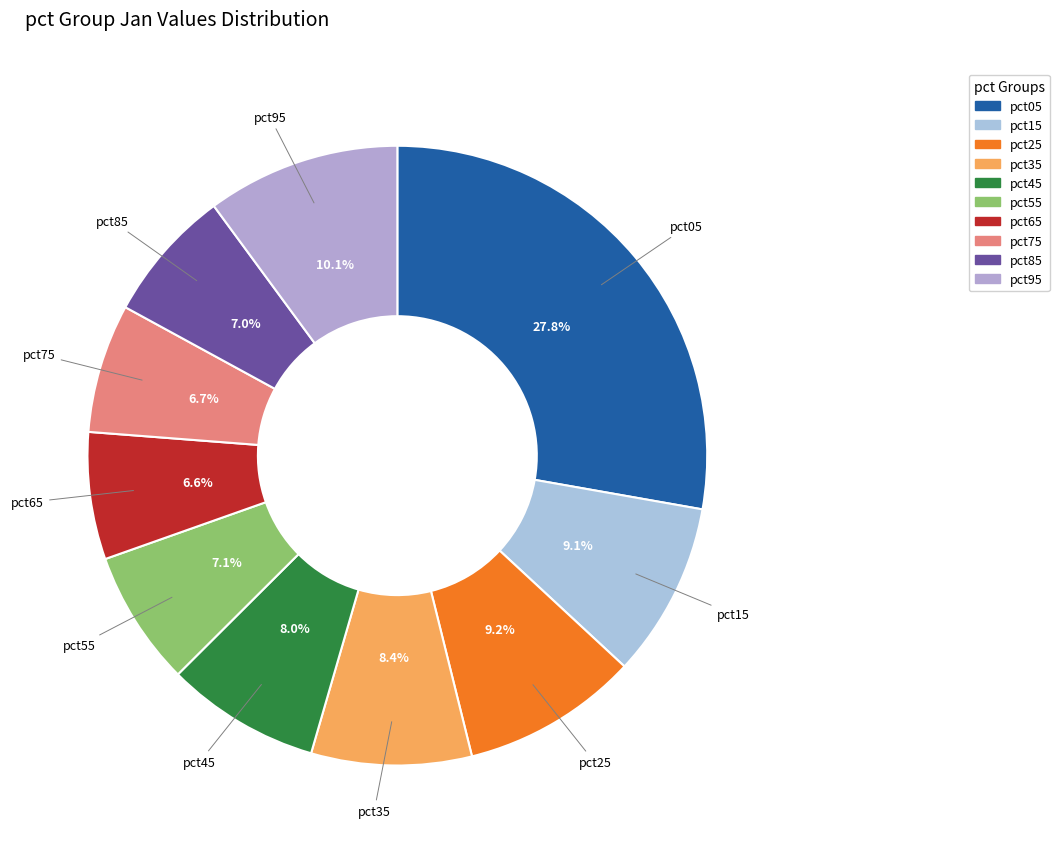

Does any single category account for the majority?

No